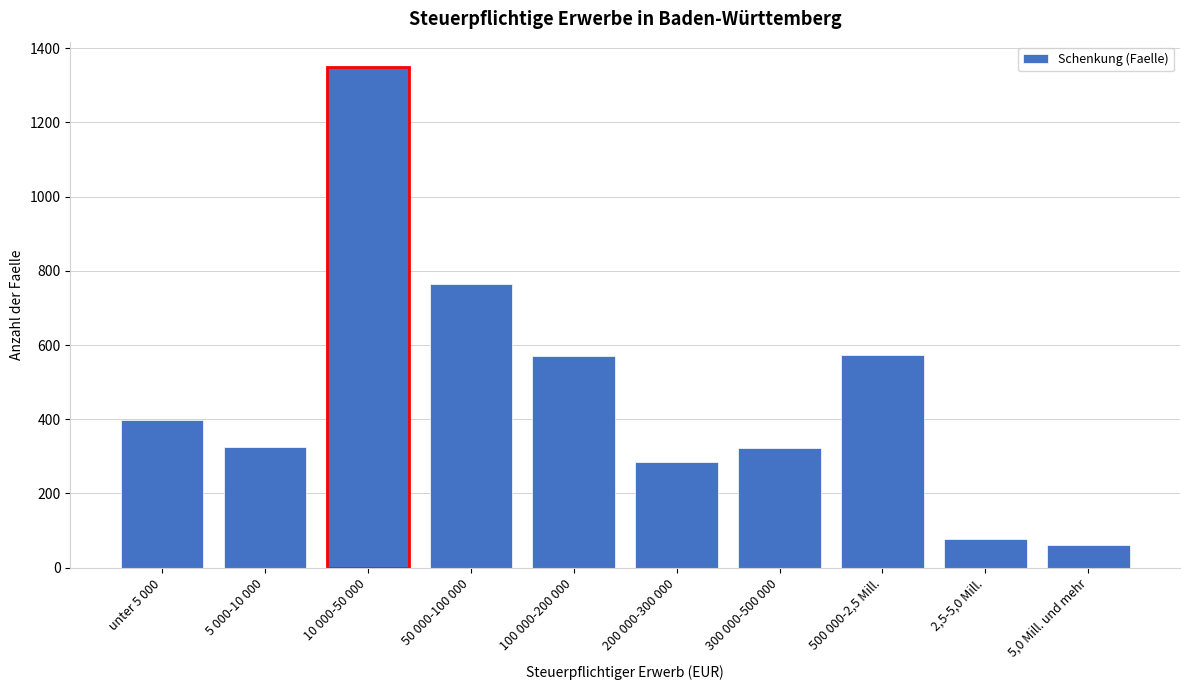

What is the value of the 7th bar from the left?

322